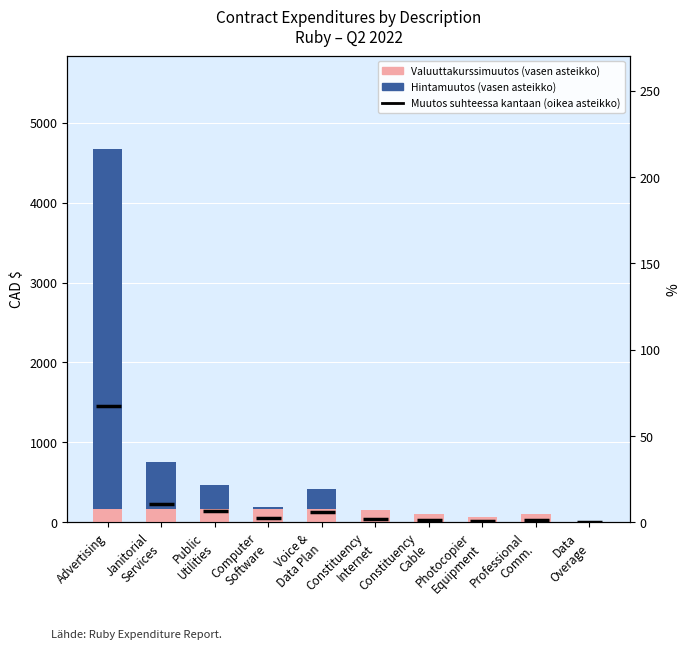

List the series in order of their peak value, highest first.

Hintamuutos (vasen asteikko), Valuuttakurssimuutos (vasen asteikko), Muutos suhteessa kantaan (oikea asteikko)